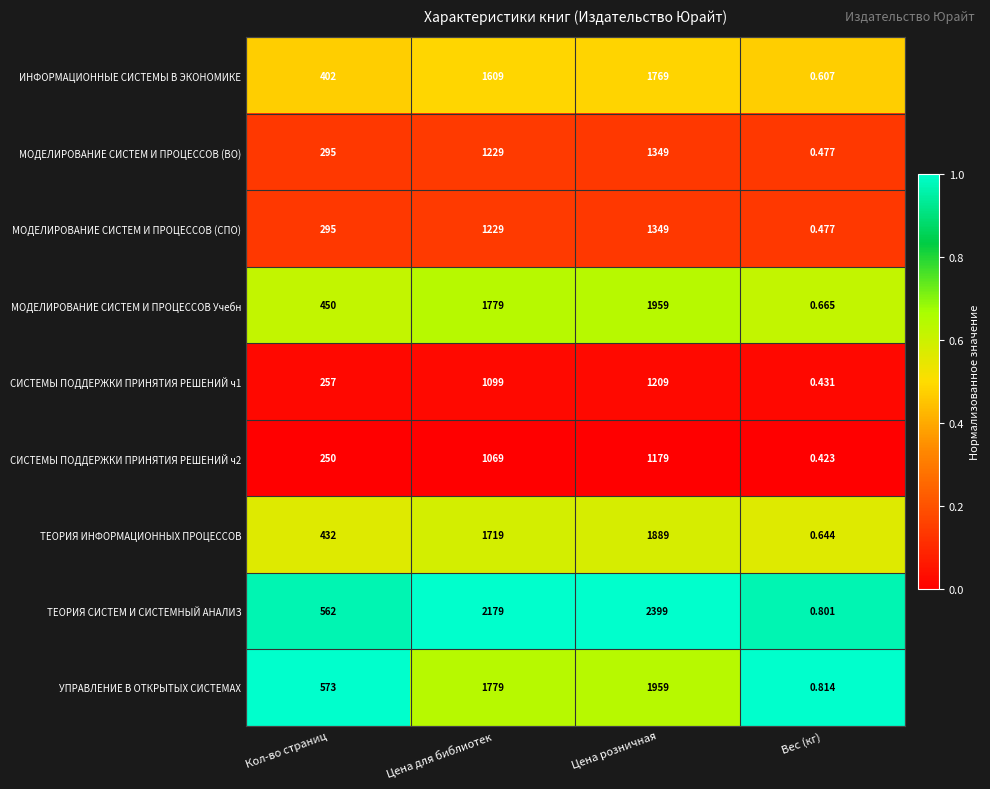

How many categories are shown in the chart?

4